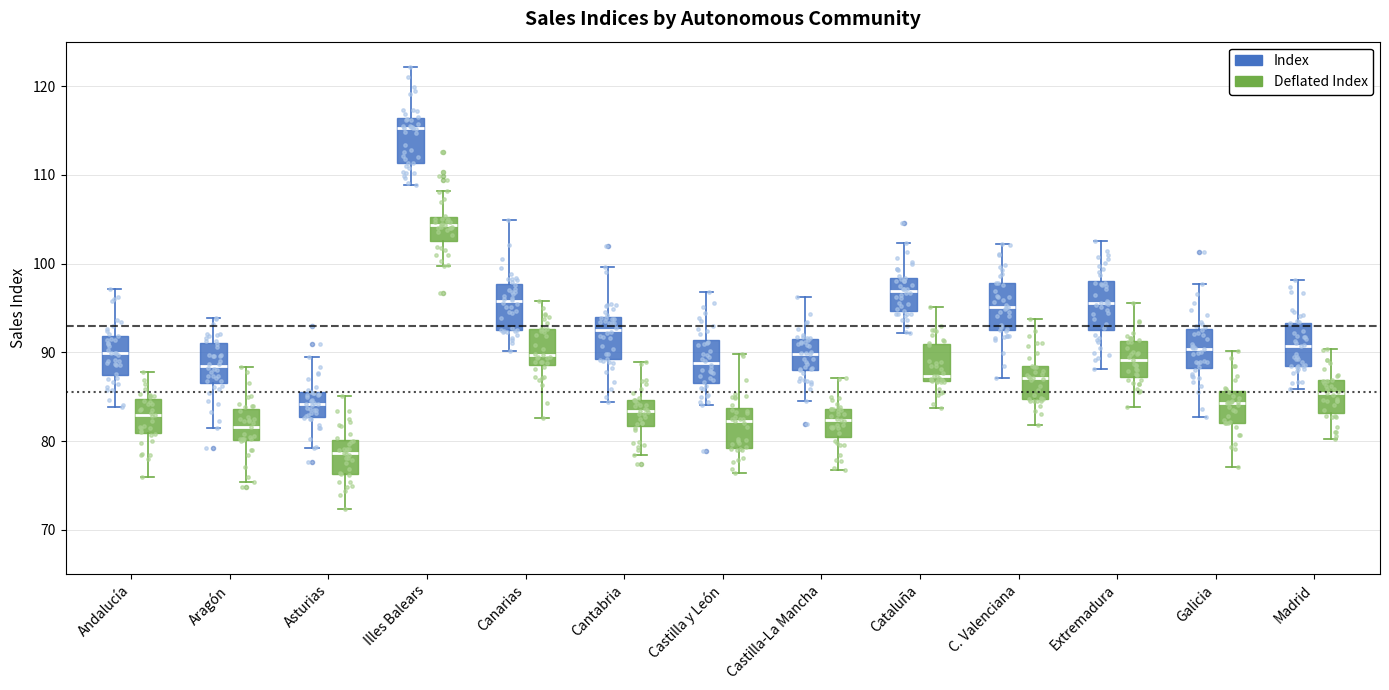

Which box's median line is the highest?

Illes Balears (Index)